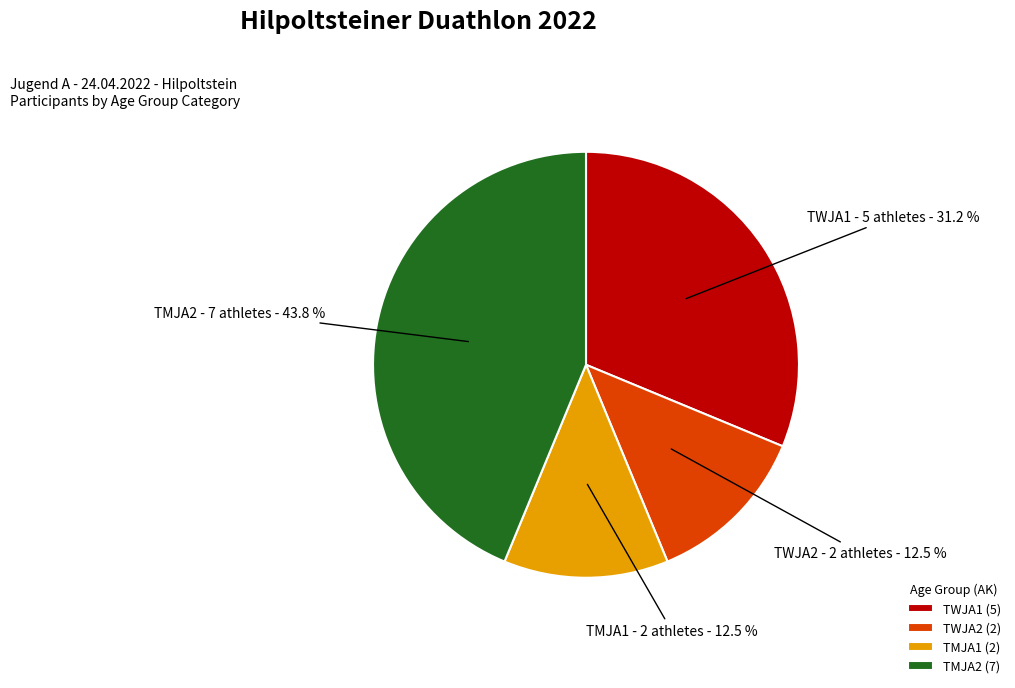

What portion of the pie excludes TWJA2?

87.5%